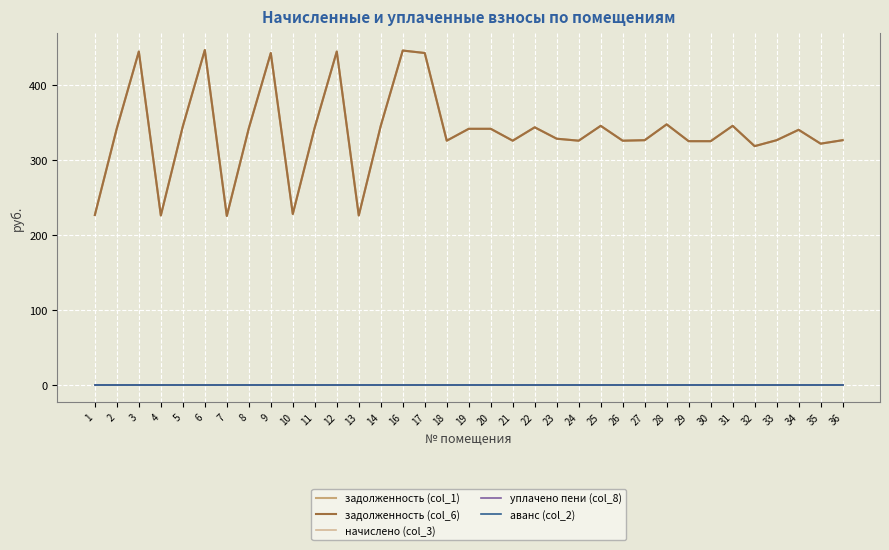

Reading right to left, extract all data points from this chart.

задолженность (col_1): 36=326.7	35=322.1	34=340.6	33=326.7	32=318.8	31=345.8	30=325.4	29=325.4	28=347.8	27=326.7	26=326.0	25=345.8	24=326.0	23=328.7	22=343.9	21=326.0	20=341.9	19=341.9	18=326.0	17=442.9	16=446.2	14=345.8	13=226.4	12=444.8	11=343.9	10=228.4	9=442.9	8=342.5	7=225.7	6=446.8	5=345.2	4=226.4	3=444.8	2=342.5	1=227.0
задолженность (col_6): 36=326.7	35=322.1	34=340.6	33=326.7	32=318.8	31=345.8	30=325.4	29=325.4	28=347.8	27=326.7	26=326.0	25=345.8	24=326.0	23=328.7	22=343.9	21=326.0	20=341.9	19=341.9	18=326.0	17=442.9	16=446.2	14=345.8	13=226.4	12=444.8	11=343.9	10=228.4	9=442.9	8=342.5	7=225.7	6=446.8	5=345.2	4=226.4	3=444.8	2=342.5	1=227.0
начислено (col_3): 36=0.0	35=0.0	34=0.0	33=0.0	32=0.0	31=0.0	30=0.0	29=0.0	28=0.0	27=0.0	26=0.0	25=0.0	24=0.0	23=0.0	22=0.0	21=0.0	20=0.0	19=0.0	18=0.0	17=0.0	16=0.0	14=0.0	13=0.0	12=0.0	11=0.0	10=0.0	9=0.0	8=0.0	7=0.0	6=0.0	5=0.0	4=0.0	3=0.0	2=0.0	1=0.0
уплачено пени (col_8): 36=0.0	35=0.0	34=0.0	33=0.0	32=0.0	31=0.0	30=0.0	29=0.0	28=0.0	27=0.0	26=0.0	25=0.0	24=0.0	23=0.0	22=0.0	21=0.0	20=0.0	19=0.0	18=0.0	17=0.0	16=0.0	14=0.0	13=0.0	12=0.0	11=0.0	10=0.0	9=0.0	8=0.0	7=0.0	6=0.0	5=0.0	4=0.0	3=0.0	2=0.0	1=0.0
аванс (col_2): 36=0.0	35=0.0	34=0.0	33=0.0	32=0.0	31=0.0	30=0.0	29=0.0	28=0.0	27=0.0	26=0.0	25=0.0	24=0.0	23=0.0	22=0.0	21=0.0	20=0.0	19=0.0	18=0.0	17=0.0	16=0.0	14=0.0	13=0.0	12=0.0	11=0.0	10=0.0	9=0.0	8=0.0	7=0.0	6=0.0	5=0.0	4=0.0	3=0.0	2=0.0	1=0.0